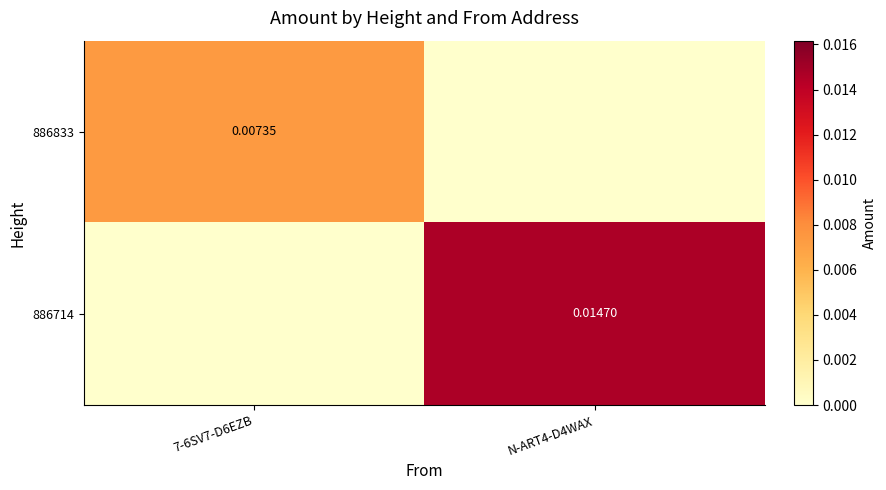

Is it true that 886833 equals 0.0 at 7-6SV7-D6EZB?

True